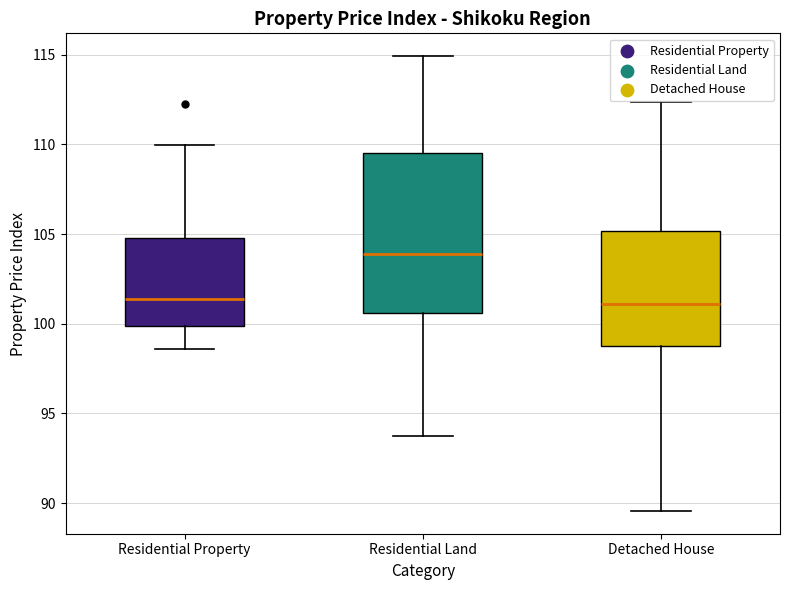

Comparing the boxes themselves (not the whiskers), which one is the tallest?

Residential Land